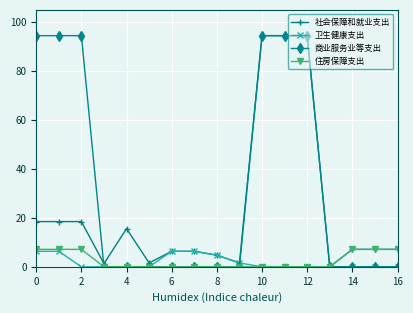

What is the value of the 社会保障和就业支出 point at the 1st from the left?

18.5